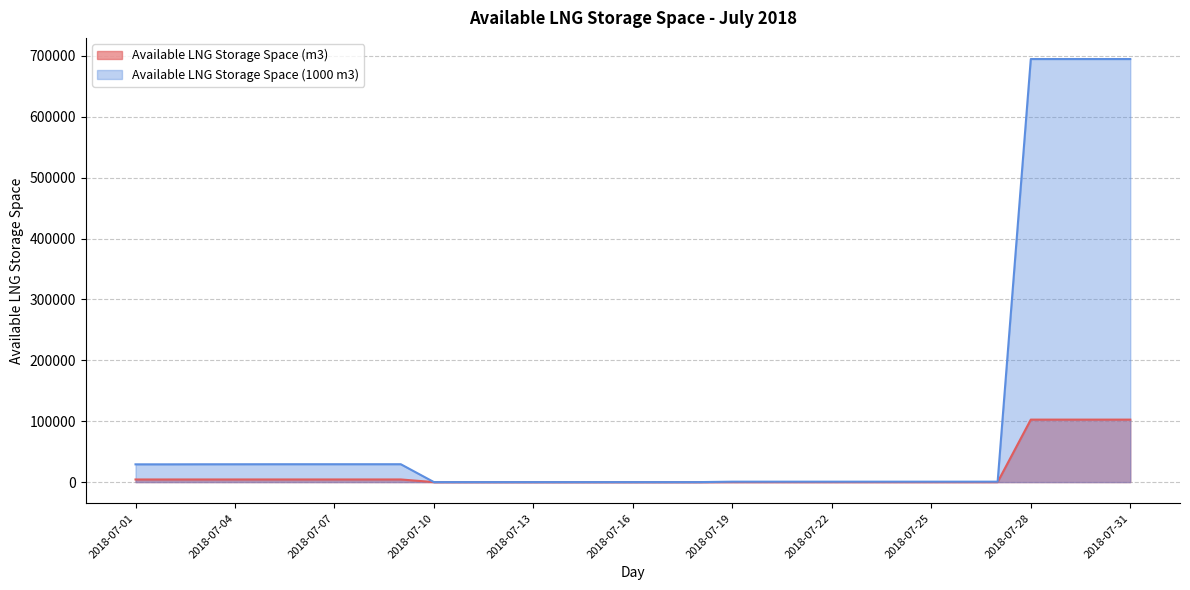

What is the difference between the maximum and minimum values in the Available LNG Storage Space (1000 m3) series?

694700